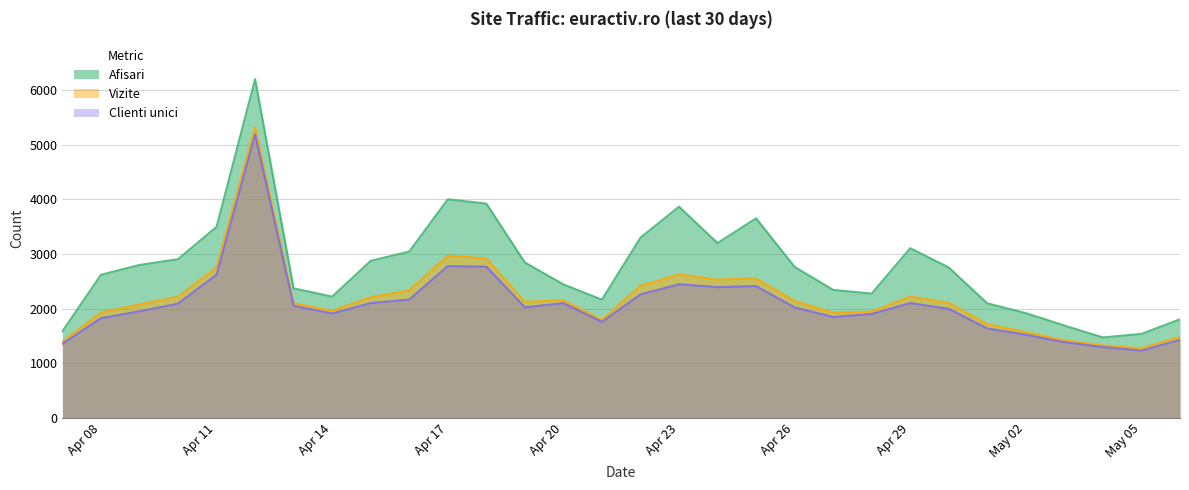

True or false: Clienti unici and Afisari cross at least once.

False